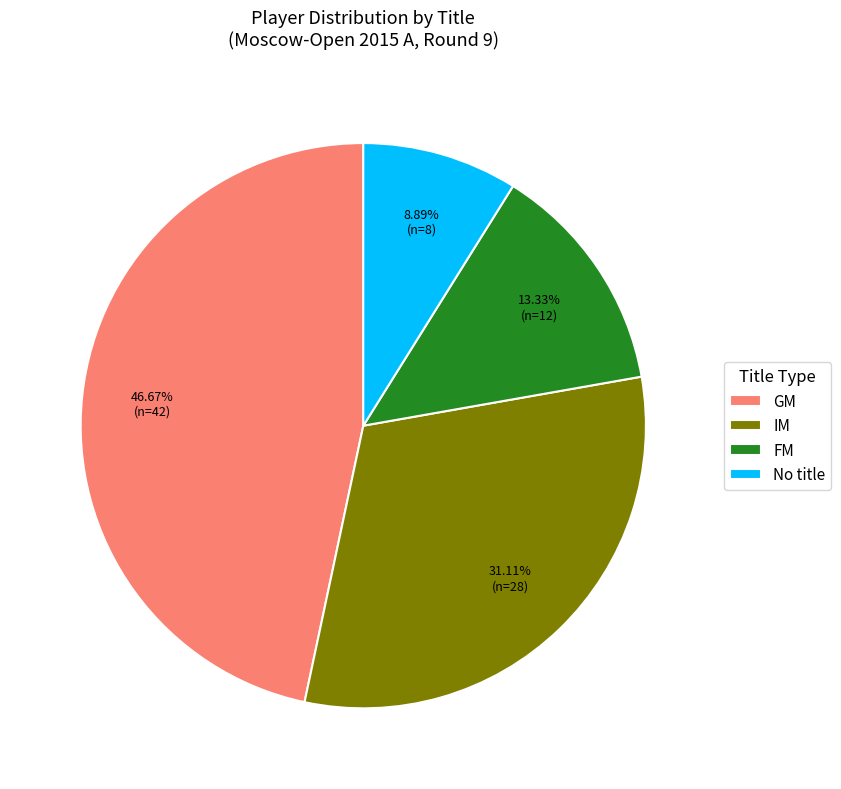

Is there any slice that represents more than half of the pie?

No